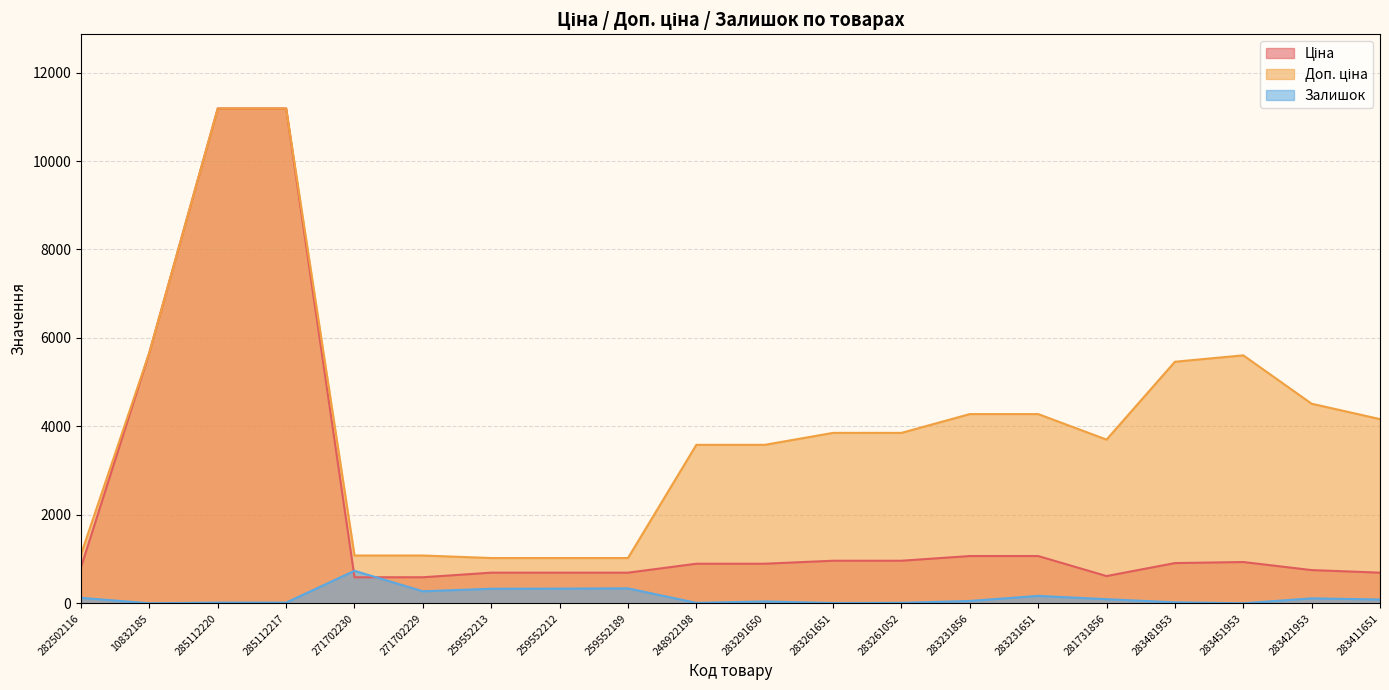

True or false: Доп. ціна has a value of 1907.1 at 248922198.

False